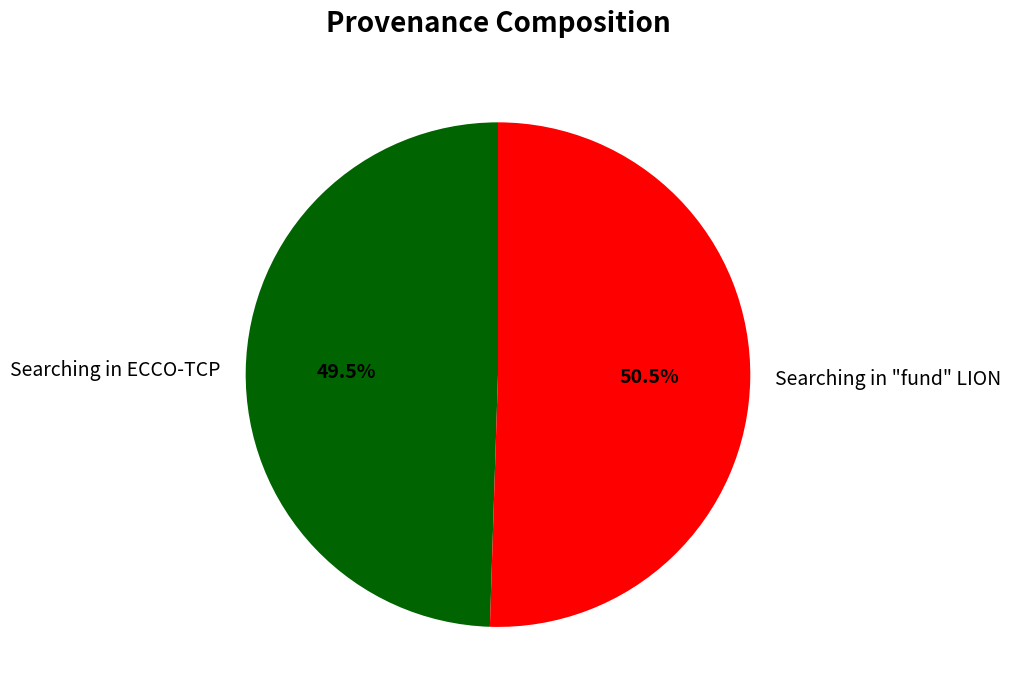

What is the majority slice?

Searching in "fund" LION